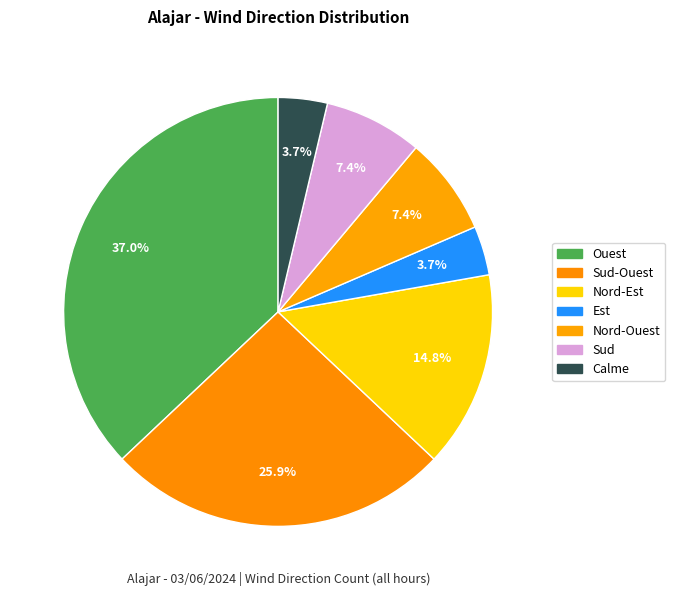

Is it true that Nord-Est is 26% of the pie?

False